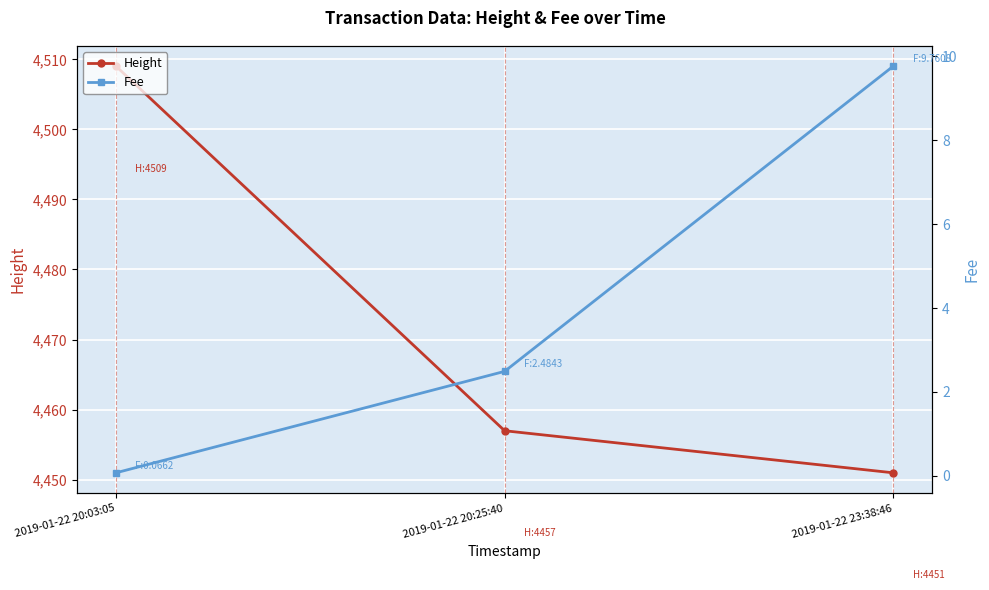

Does the chart display data point markers on the line(s)?

Yes